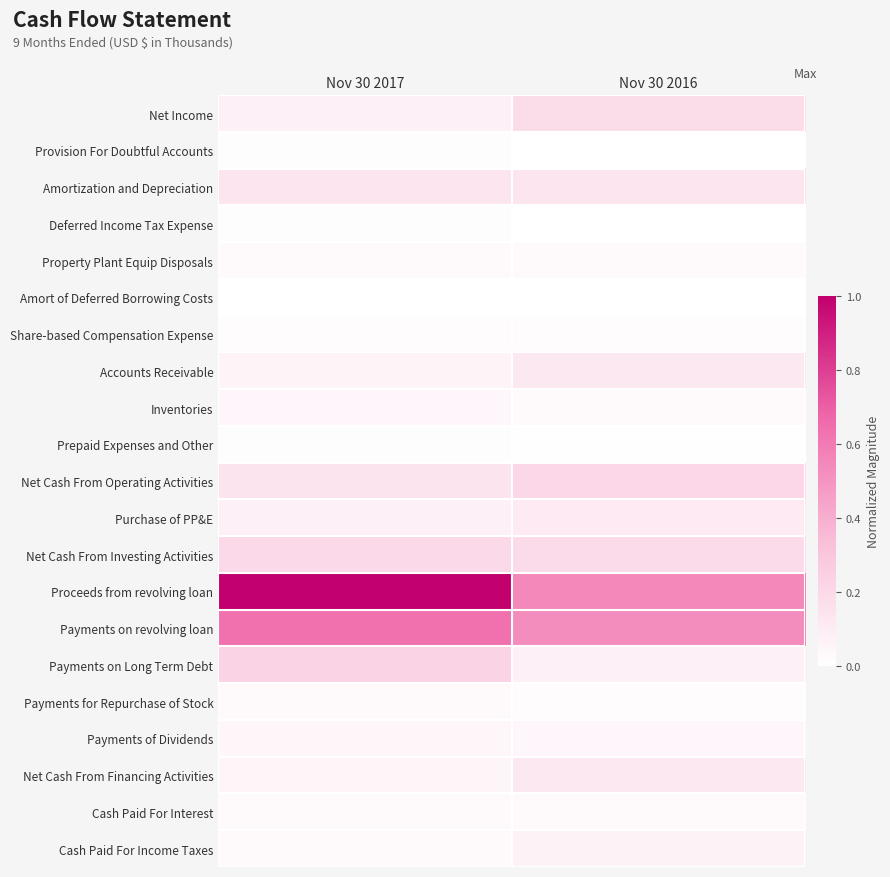

At how many categories does at least one series exceed 0?

2